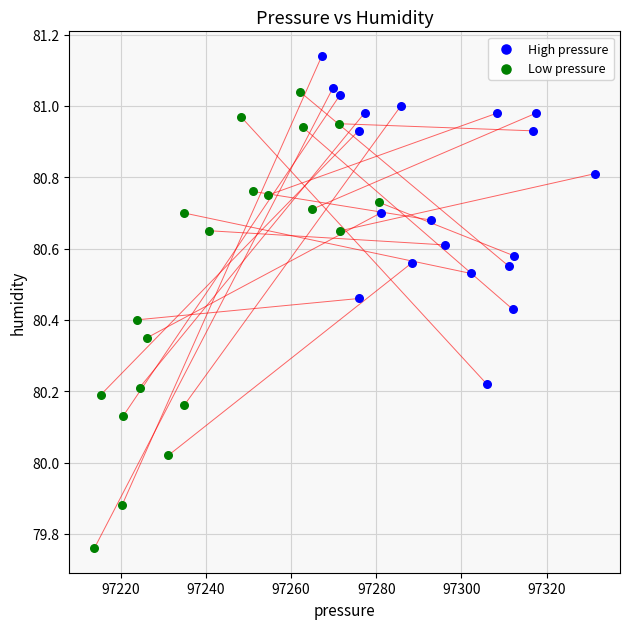

Which series has the largest Y range (max minus min)?

Low pressure